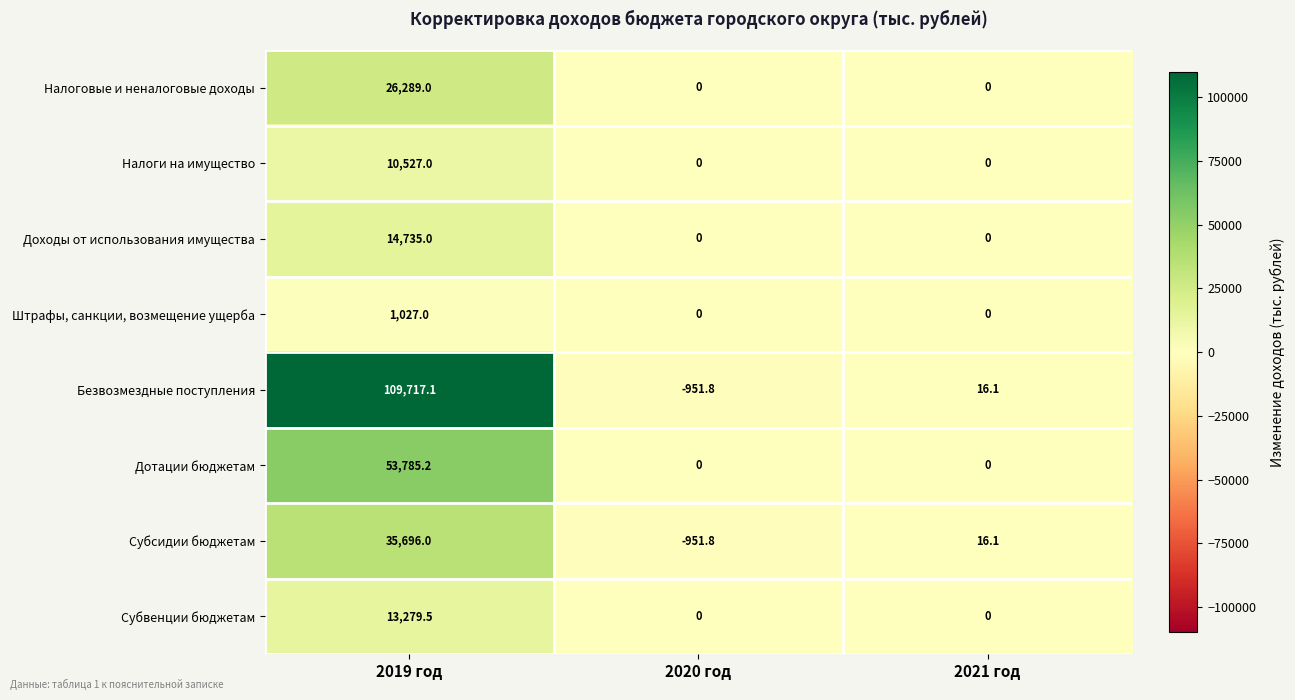

What is the difference between the Субвенции бюджетам values at 2019 год and 2020 год?

13279.5